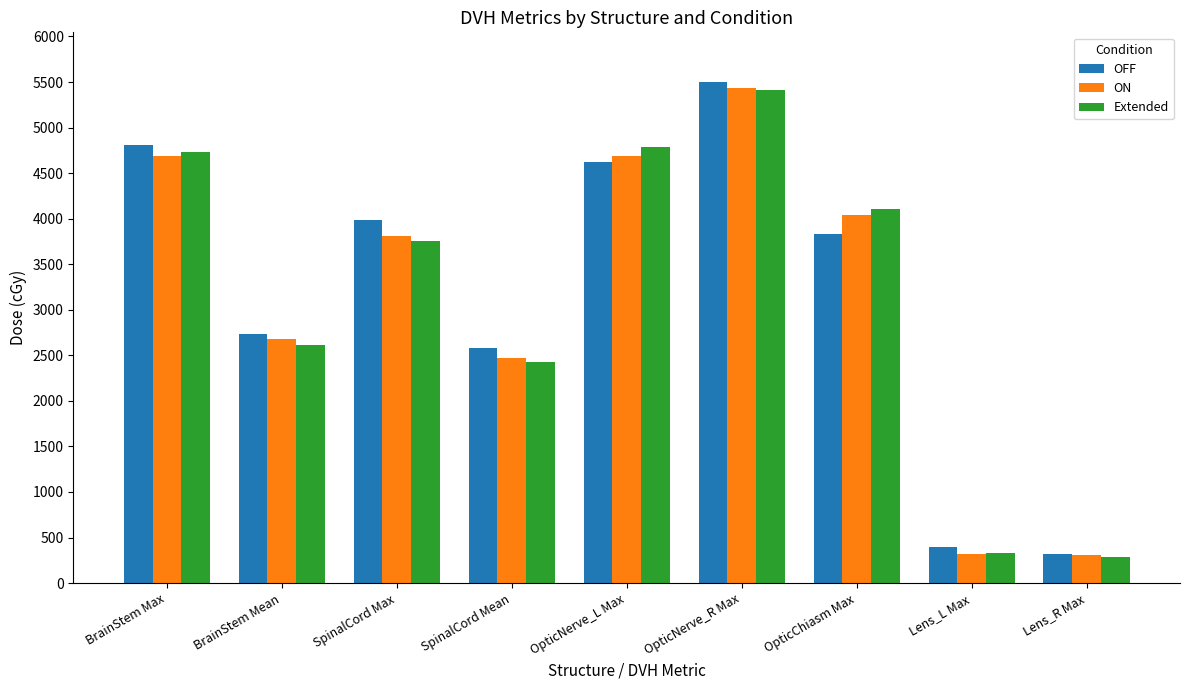

What is the spread (max minus min) of values at Lens_L Max?

75.2